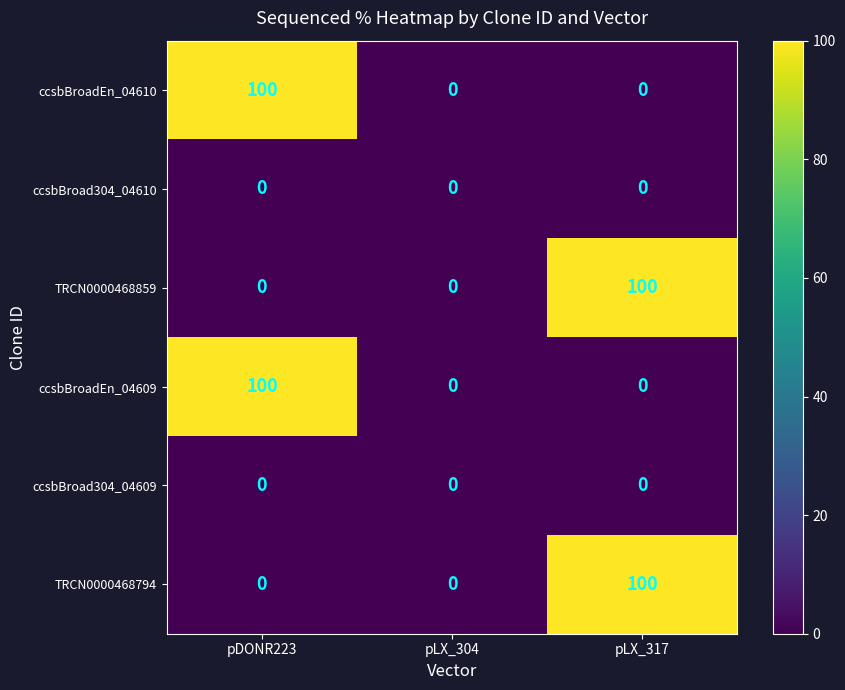

Which category has the highest value in the TRCN0000468859 series?

pLX_317